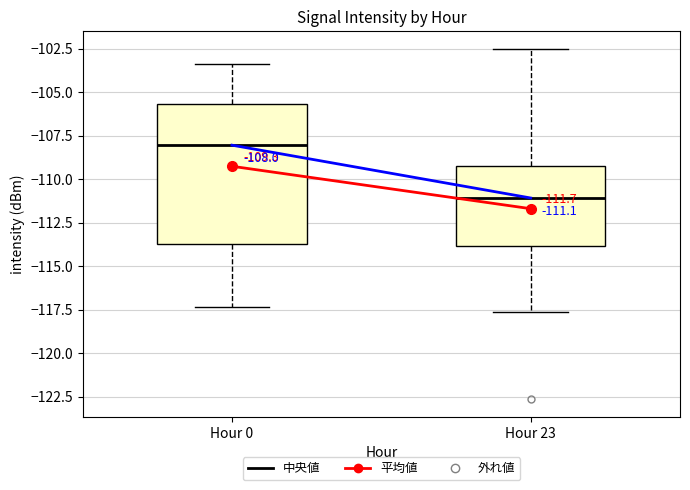

Which box is the tallest, from its lower edge to its upper edge?

Hour 0